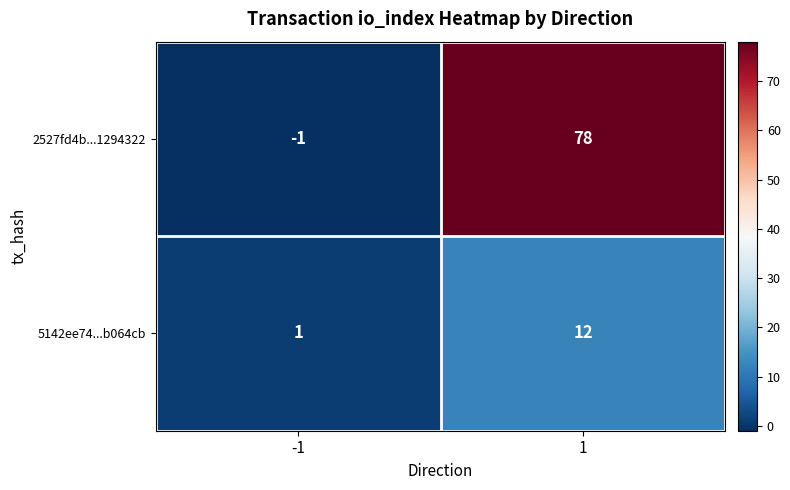

What is the difference between the highest and lowest values at -1?

2